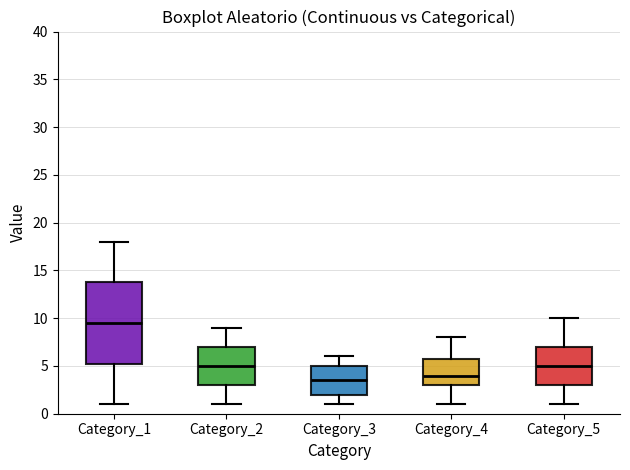

Reading left to right, read every box against the y-axis: the position of its median line, the range the box covers, and the ends of its whiskers. The values are not printed on the chart, so give them approximately, as read against the axis.

Category_1: median 9.5, box 5.5 to 14.0, whiskers 1.0 to 18.0
Category_2: median 5.0, box 3.0 to 7.0, whiskers 1.0 to 9.0
Category_3: median 3.5, box 2.0 to 5.0, whiskers 1.0 to 6.0
Category_4: median 4.0, box 3.0 to 6.0, whiskers 1.0 to 8.0
Category_5: median 5.0, box 3.0 to 7.0, whiskers 1.0 to 10.0